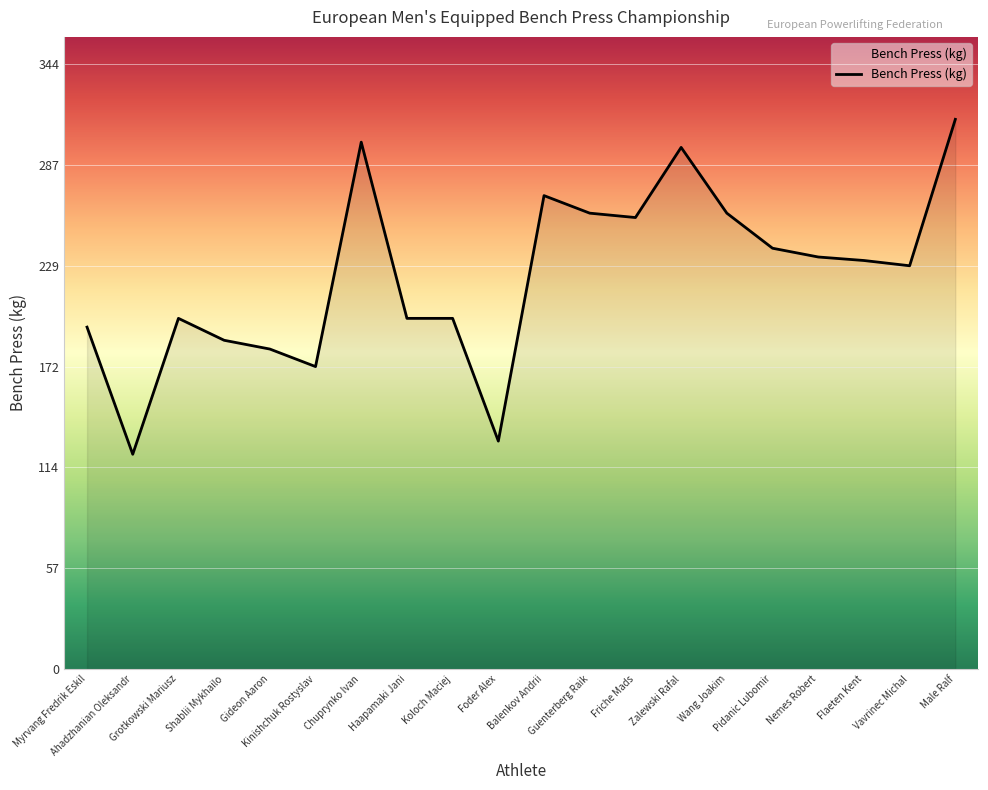

How many categories are shown in the chart?

20